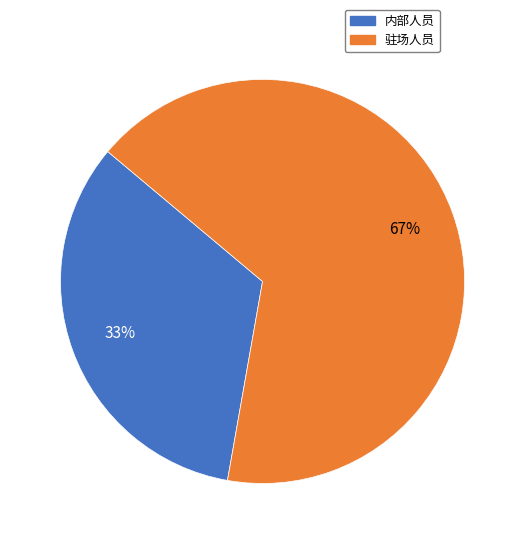

What is the largest slice in the pie chart?

驻场人员